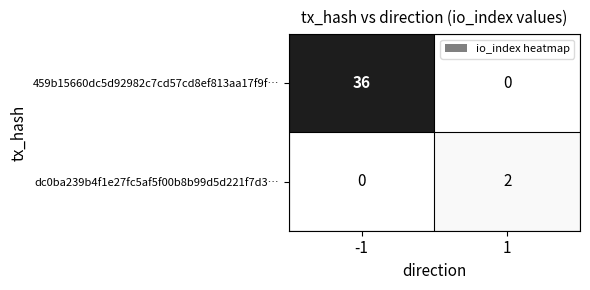

What is the maximum value for 459b15660dc5d92982c7cd57cd8ef813aa17f9f…?

36